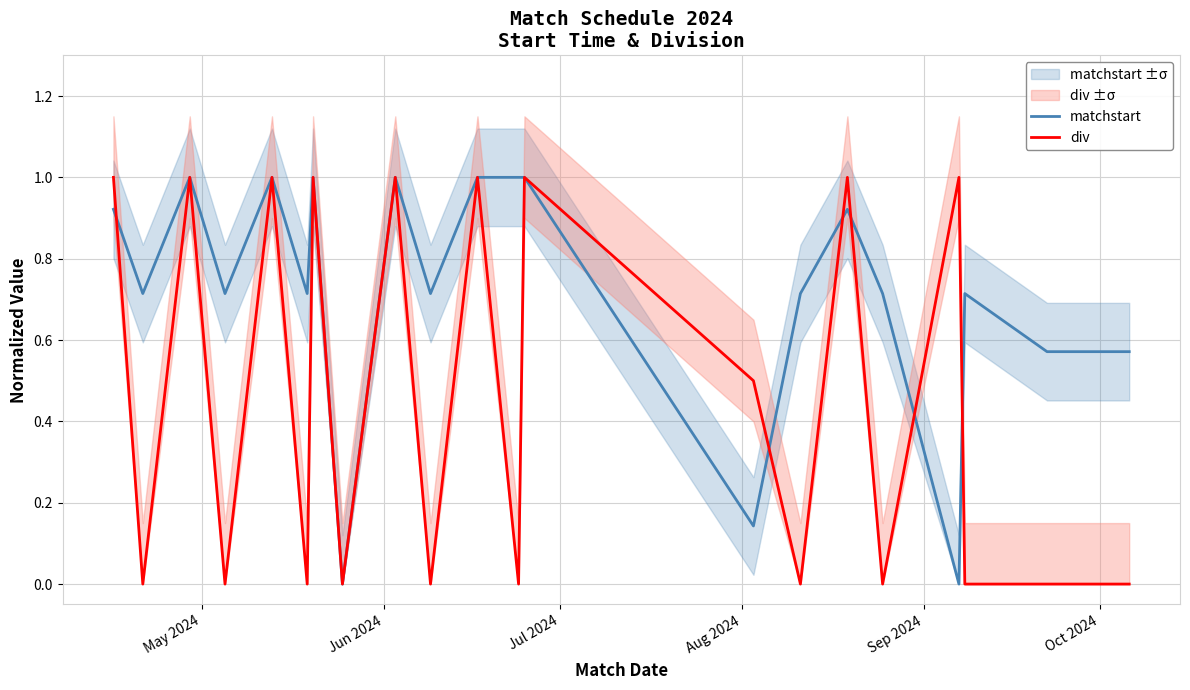

Reading left to right, transcribe all the data shown in this chart.

matchstart: 0.9	0.7	1.0	0.7	1.0	0.7	1.0	0.0	1.0	0.7	1.0	1.0	1.0	0.1	0.7	0.9	0.7	0.0	0.7	0.6	0.6
div: 1.0	0.0	1.0	0.0	1.0	0.0	1.0	0.0	1.0	0.0	1.0	0.0	1.0	0.5	0.0	1.0	0.0	1.0	0.0	0.0	0.0